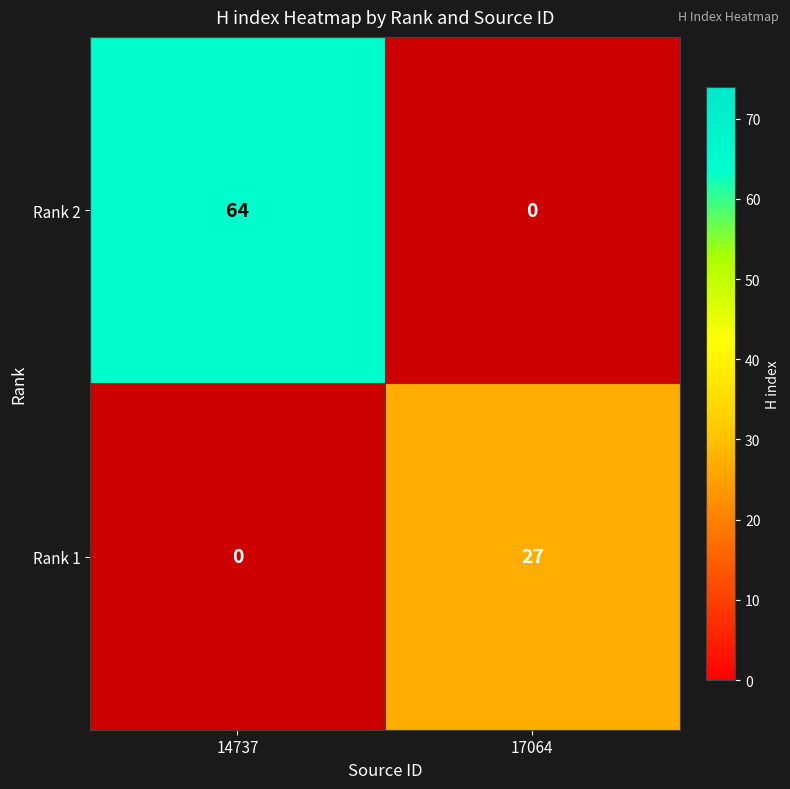

The value of Rank 1 at 14737 is 0. True or false?

True